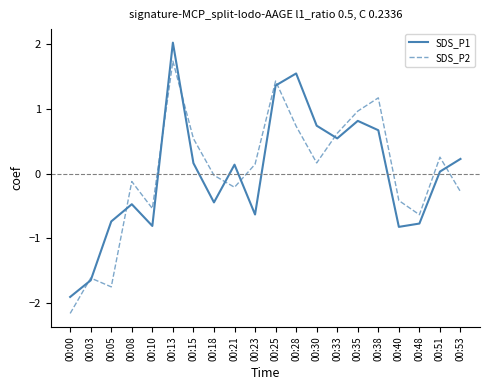

The value of SDS_P2 at 00:23 is 0.1. True or false?

True